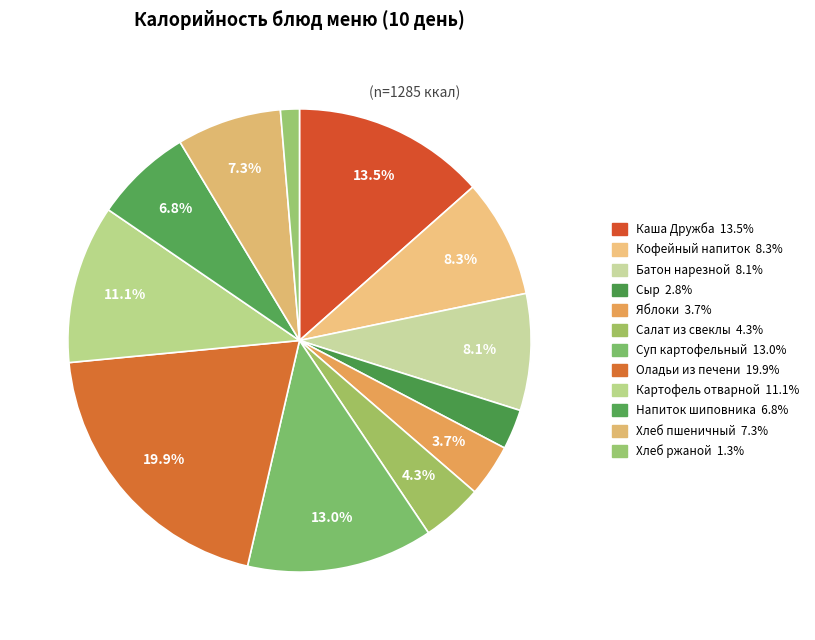

How many slices are in this pie chart?

12